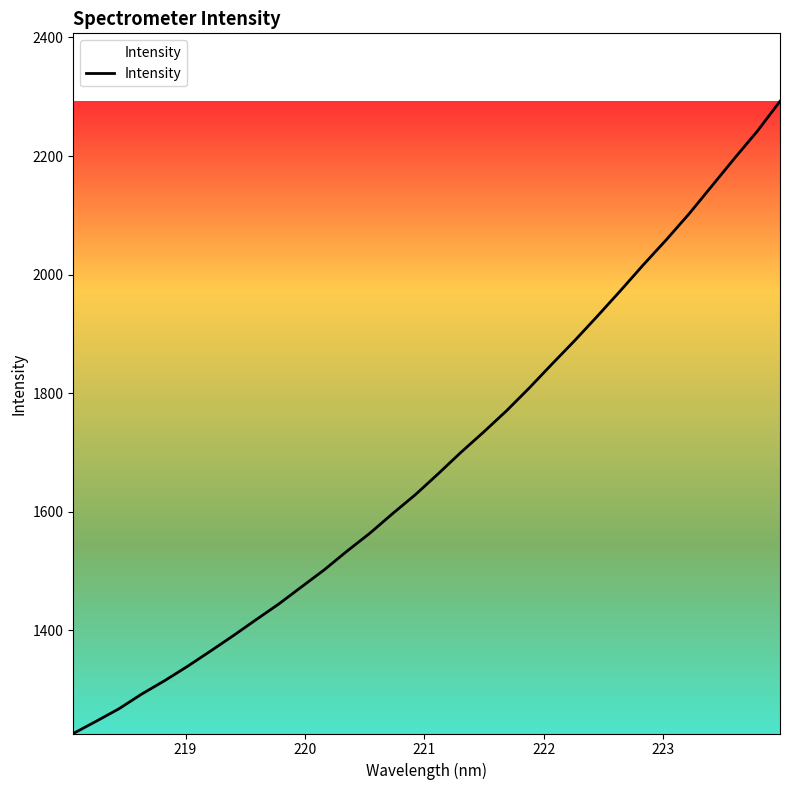

What is the maximum value shown in the chart?

2292.4